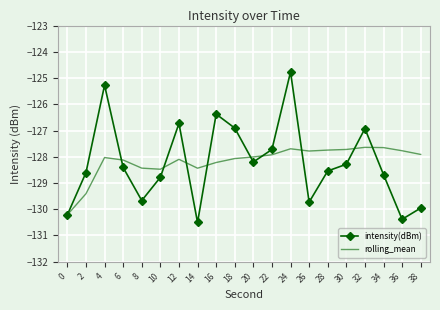

Which series has the widest spread of values?

intensity(dBm)